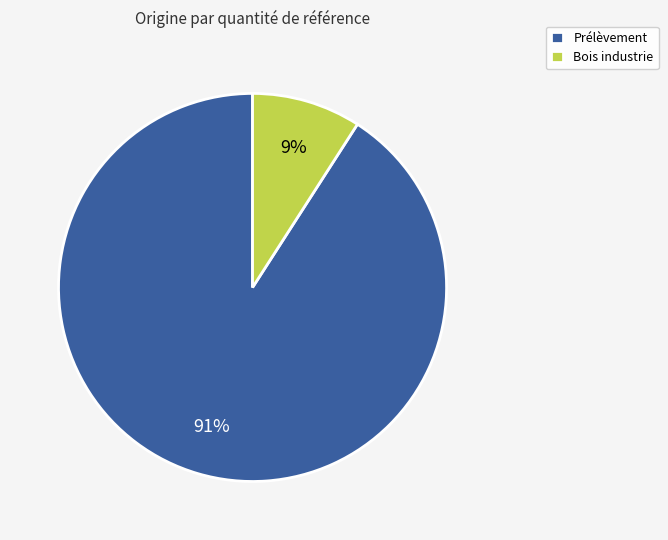

To the nearest percent, what is the combined percentage of Bois industrie and Prélèvement?

100%